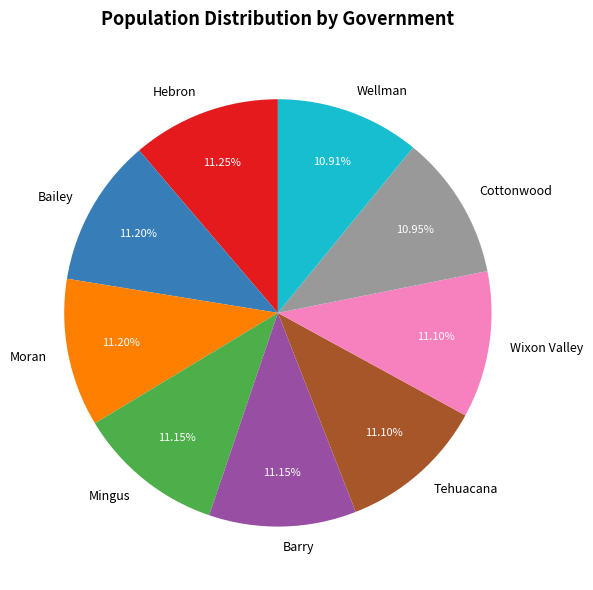

Is it true that Tehuacana is 24% of the pie?

False